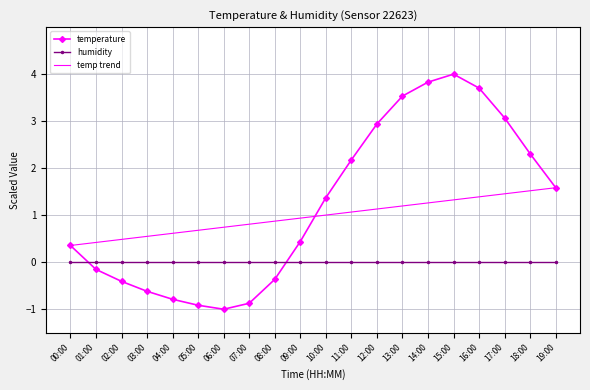

List the series in order of their peak value, lowest first.

humidity, temp trend, temperature